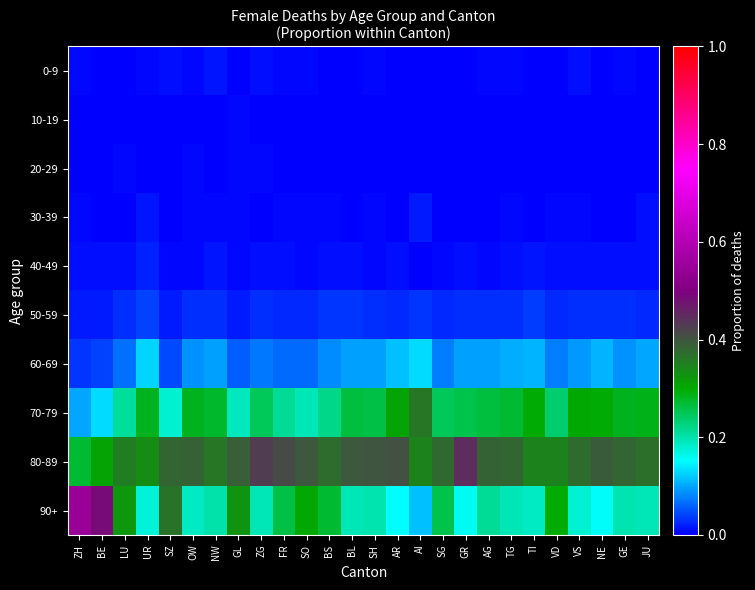

Rank the series at AI from lowest to highest value.

0-9, 10-19, 20-29, 40-49, 30-39, 50-59, 90+, 60-69, 80-89, 70-79